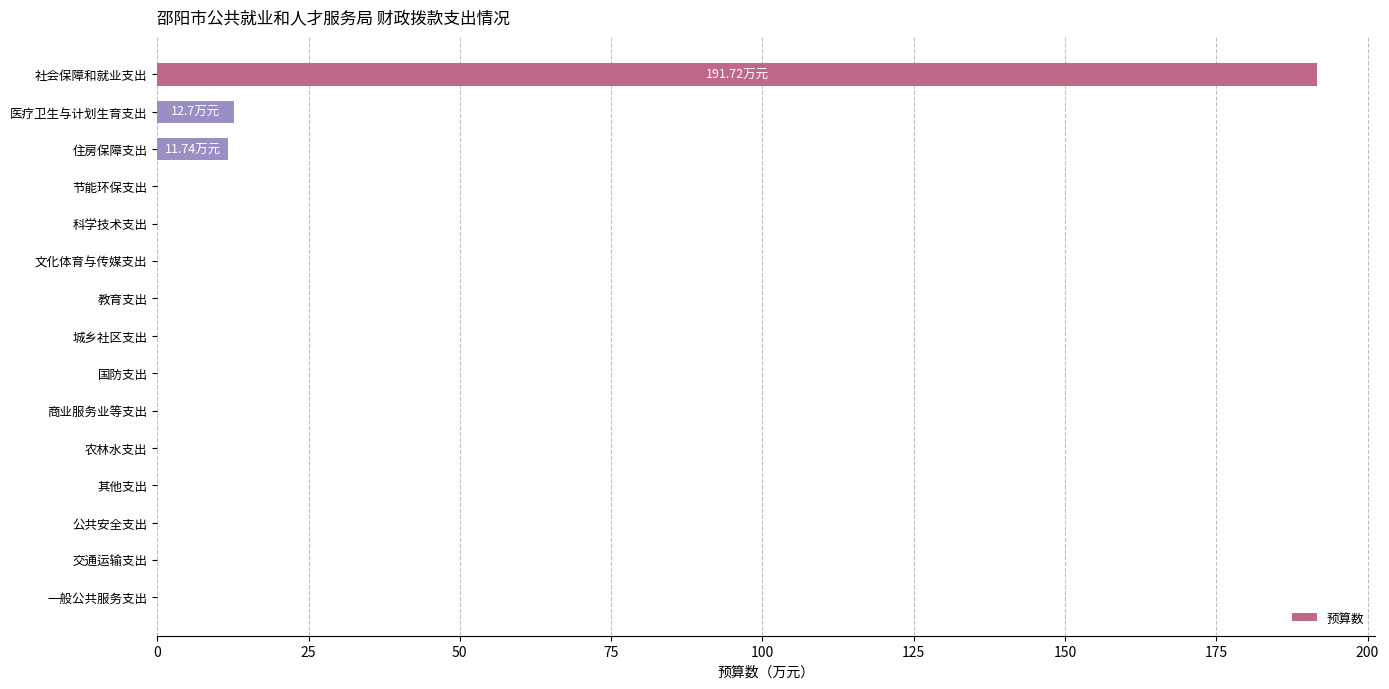

What is the sum of all values?

216.2